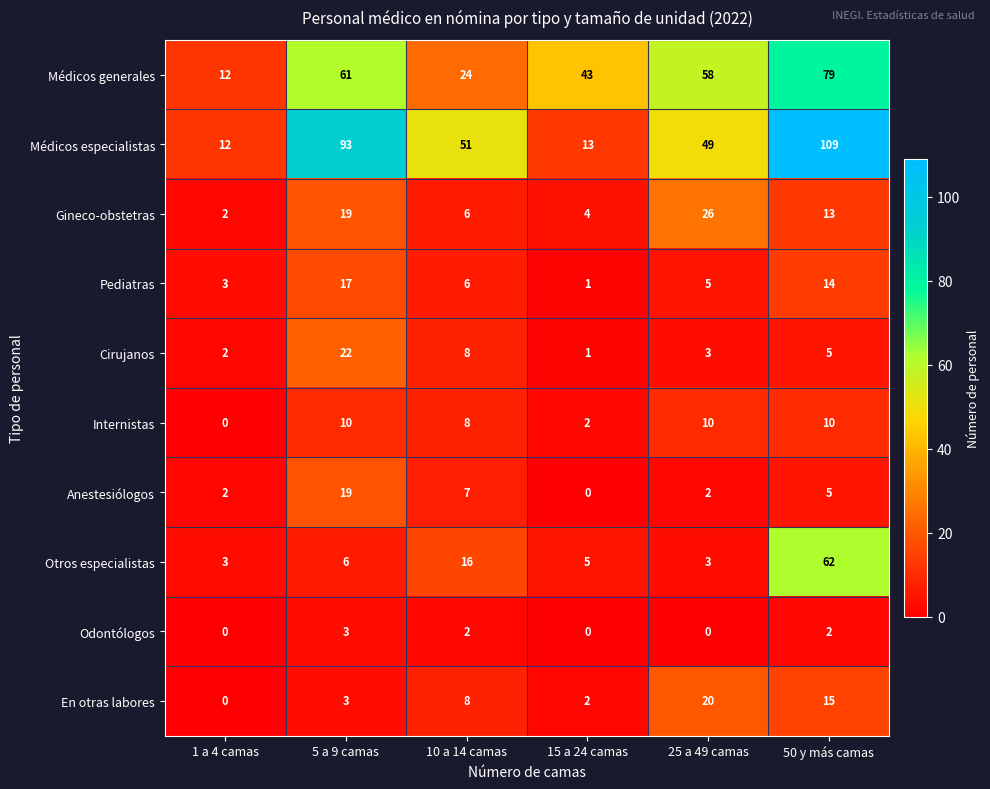

List the labels in order of Gineco-obstetras value, largest first.

25 a 49 camas, 5 a 9 camas, 50 y más camas, 10 a 14 camas, 15 a 24 camas, 1 a 4 camas